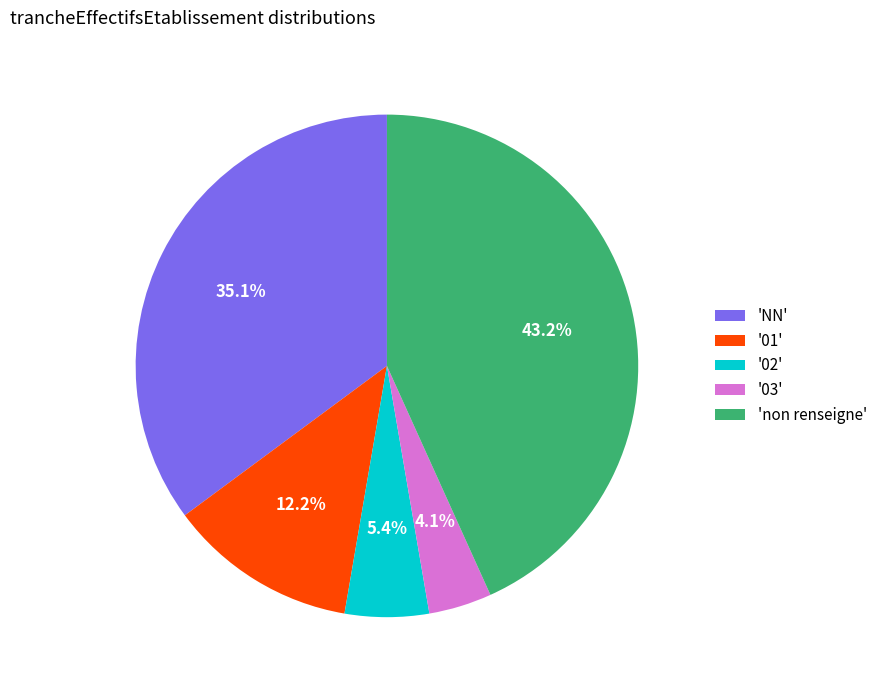

Rank the categories by value from highest to lowest.

'non renseigne', 'NN', '01', '02', '03'